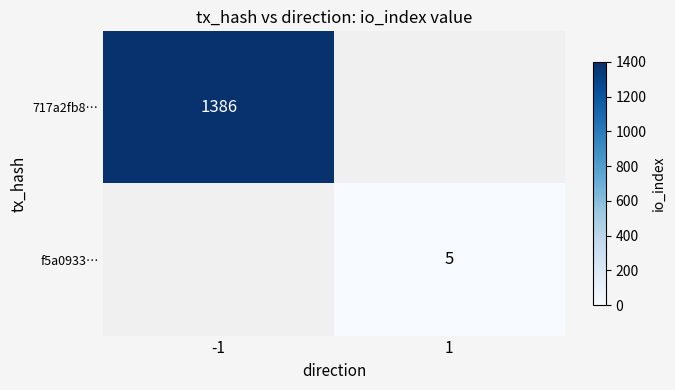

At how many categories does at least one series exceed 371?

1